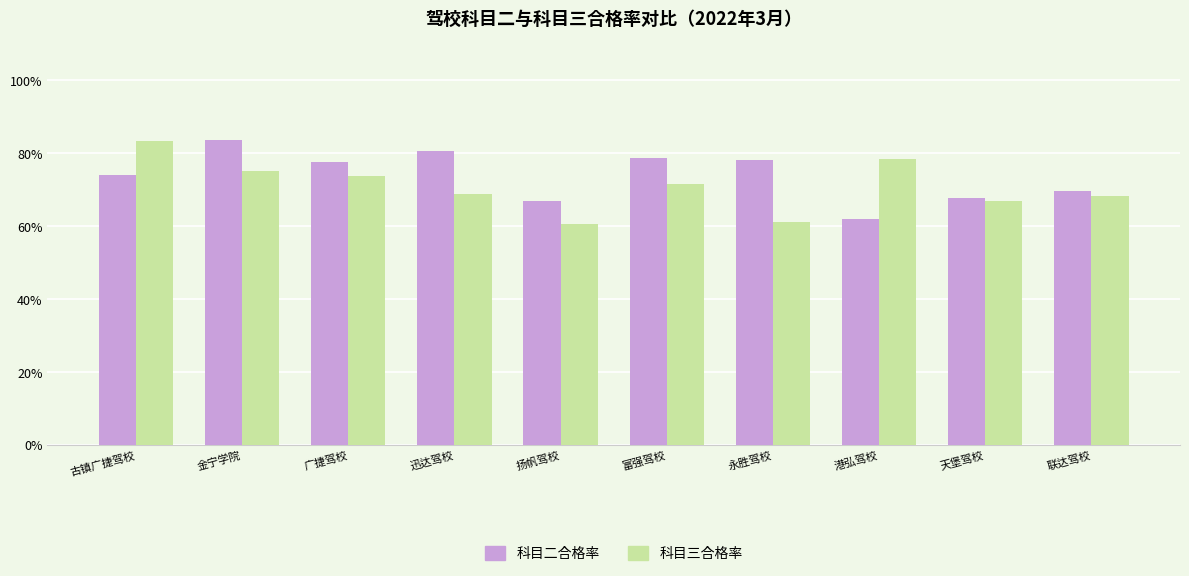

Which category has the highest value in the 科目二合格率 series?

金宁学院